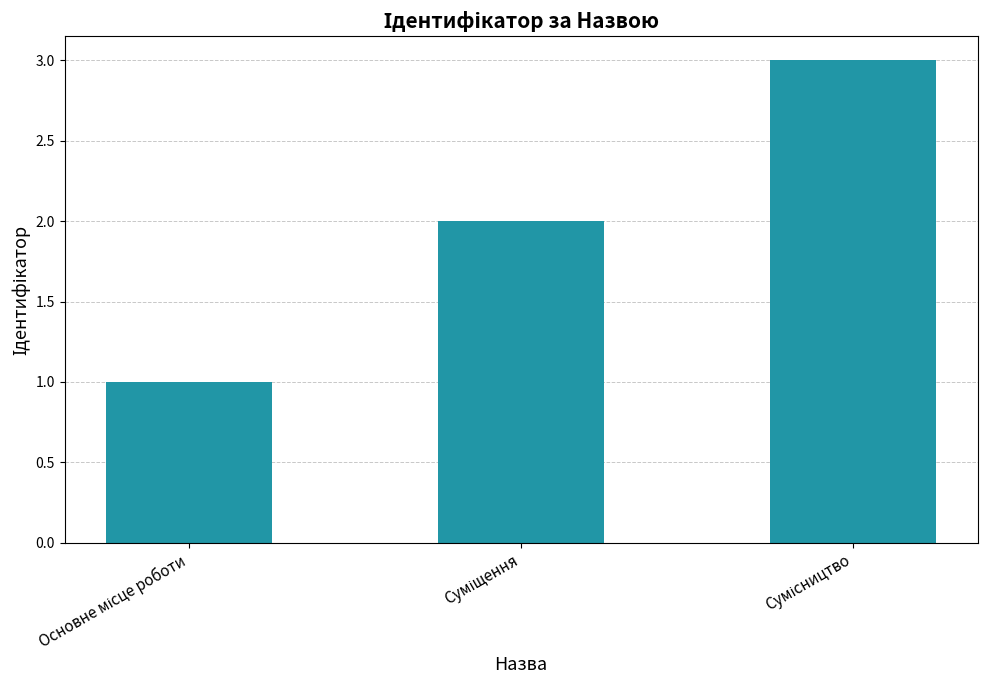

What is the sum of all values?

6